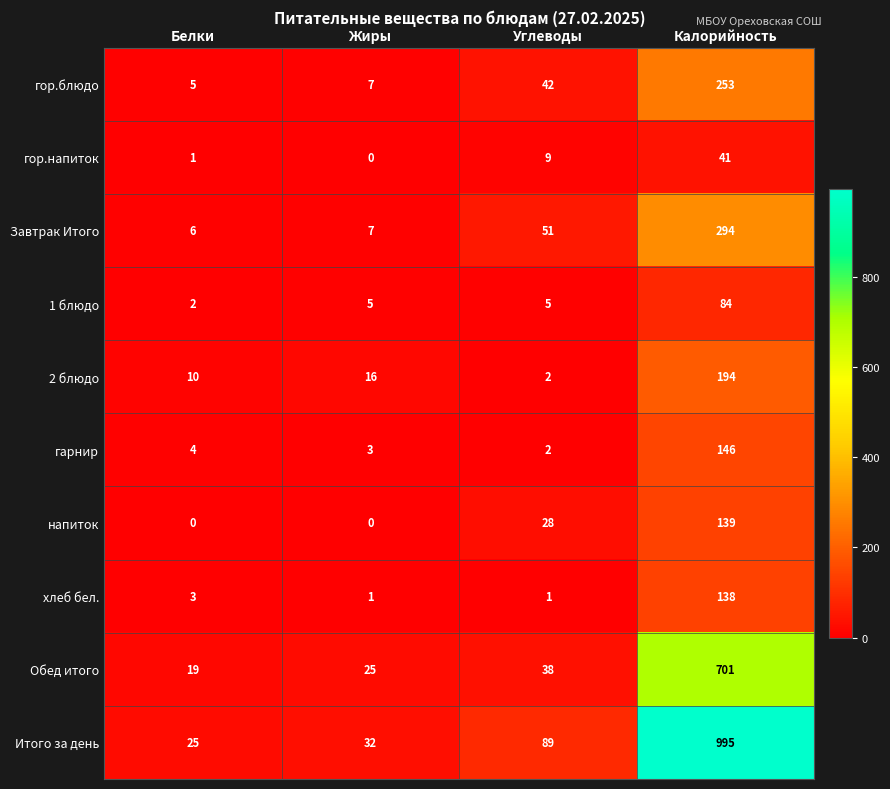

At which label does гор.напиток reach its minimum?

Жиры